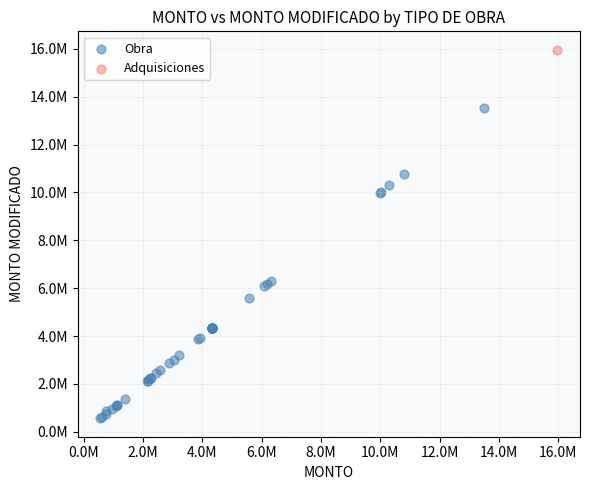

What are all the series names shown in the legend?

Obra, Adquisiciones